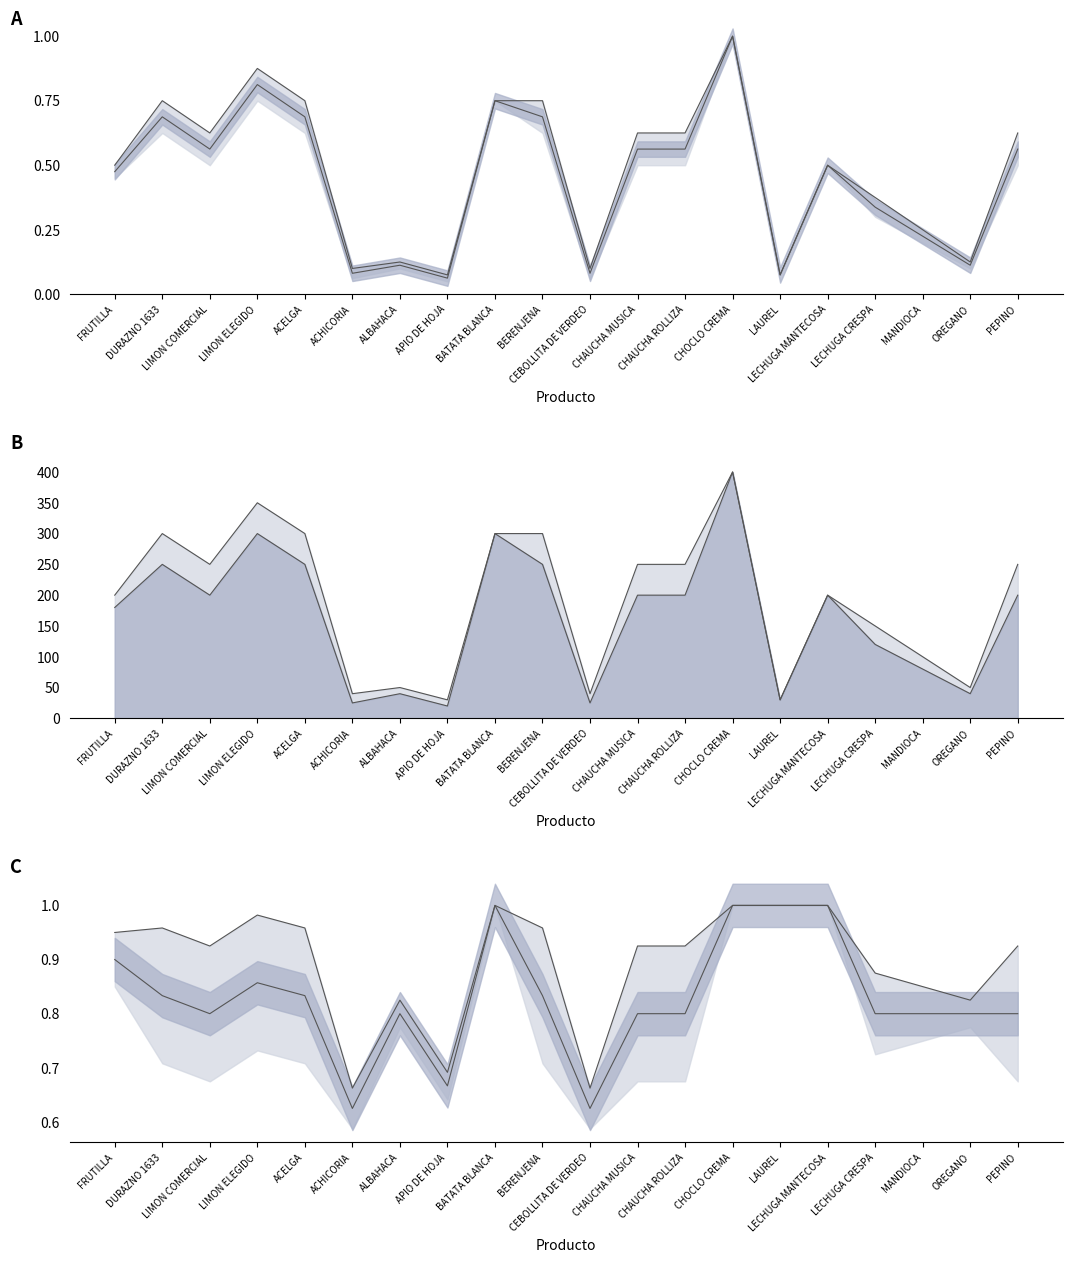

Rank the series by their average value, from highest to lowest.

PRECIO MAXIMO, PRECIO MINIMO